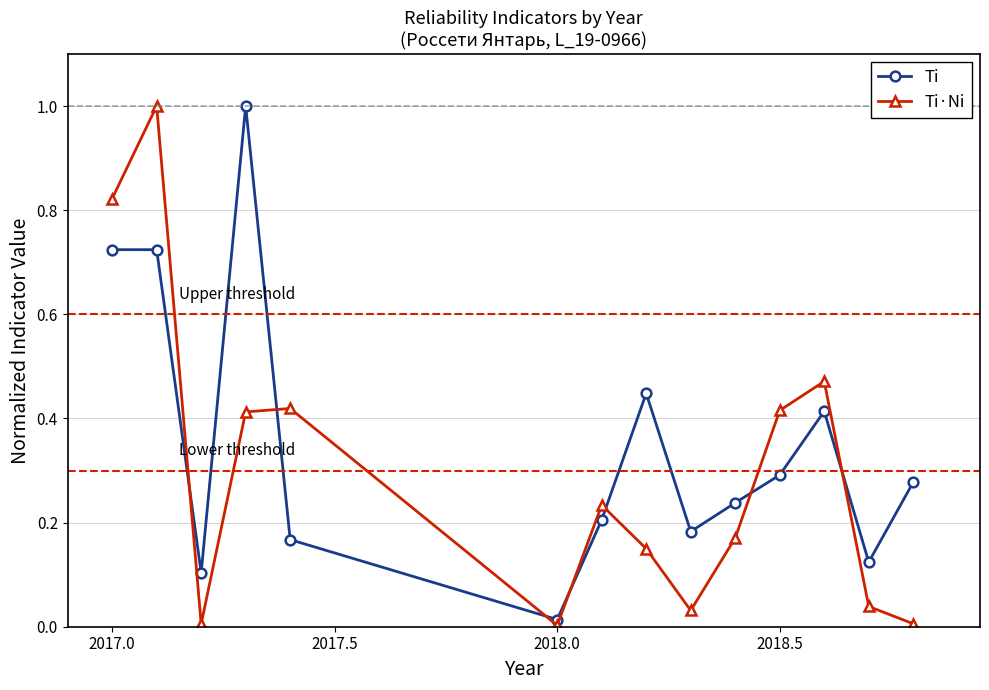

True or false: Ti·Ni has more than 1 interior local peaks.

True